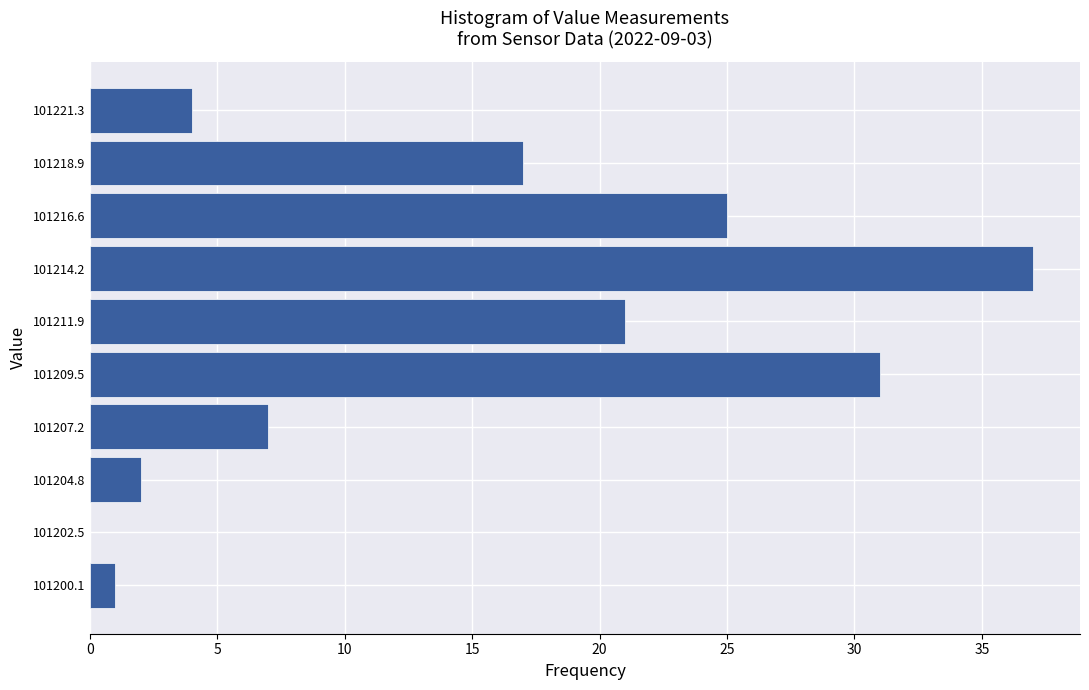

Which range on the y-axis has the longest bar?

101213.0 to 101215.5